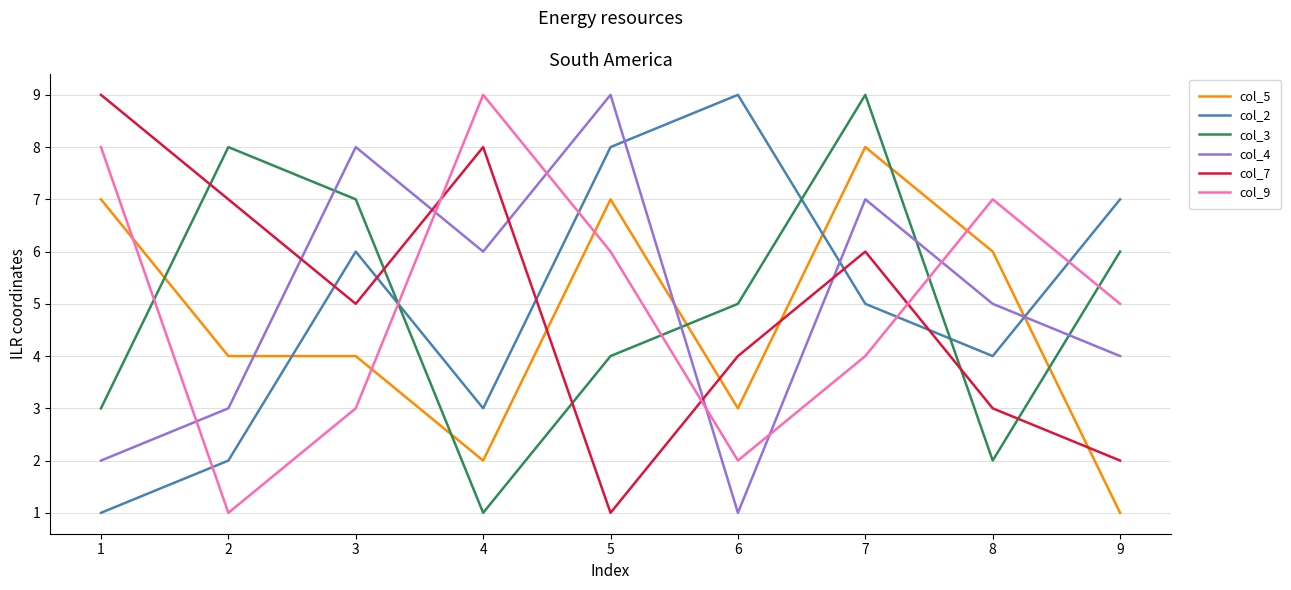

True or false: col_3 and col_9 cross at least once.

True